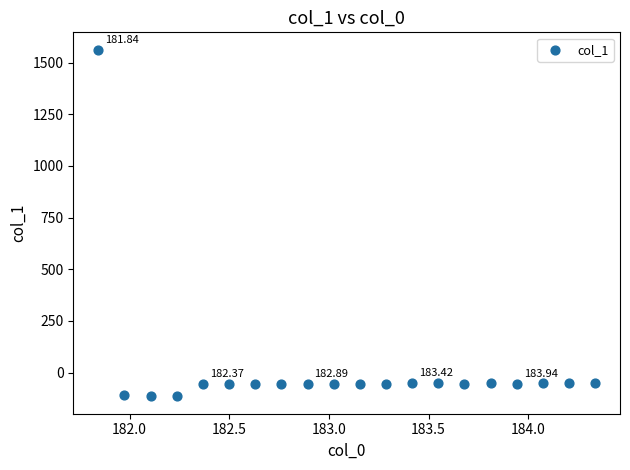

What is the range of Y values (max minus min)?

1677.2